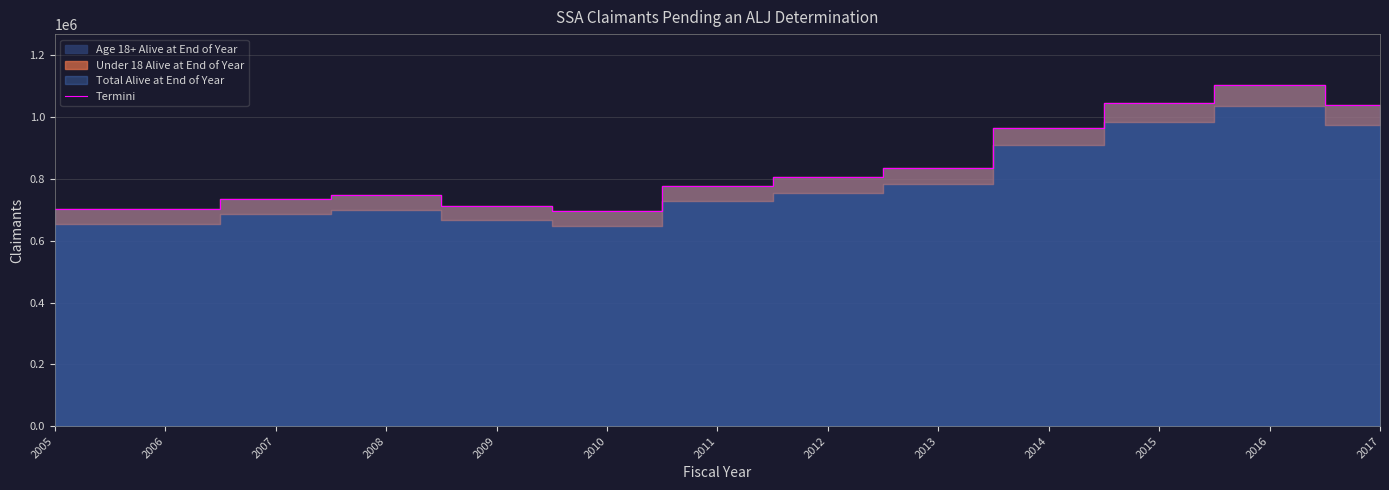

At which category does the chart reach its peak across all series?

2016